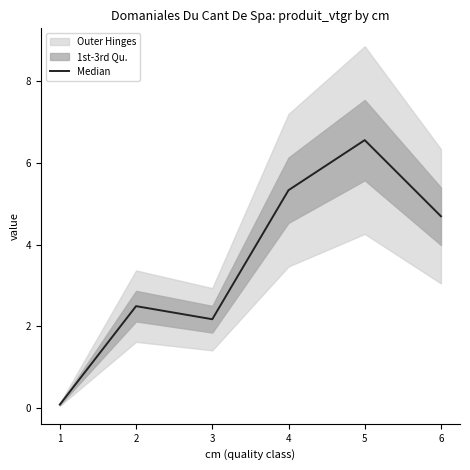

How many values exceed 4?

3